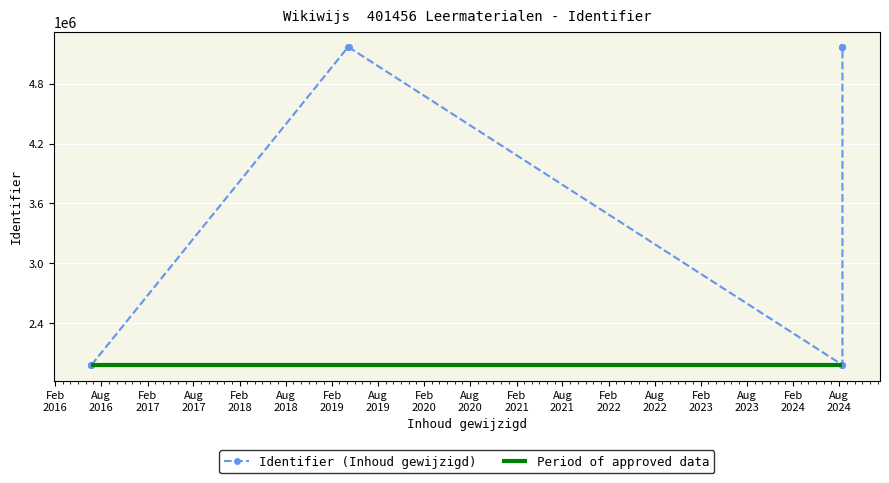

Between 2024-08-14 and 2019-04-09, which is larger?

2019-04-09